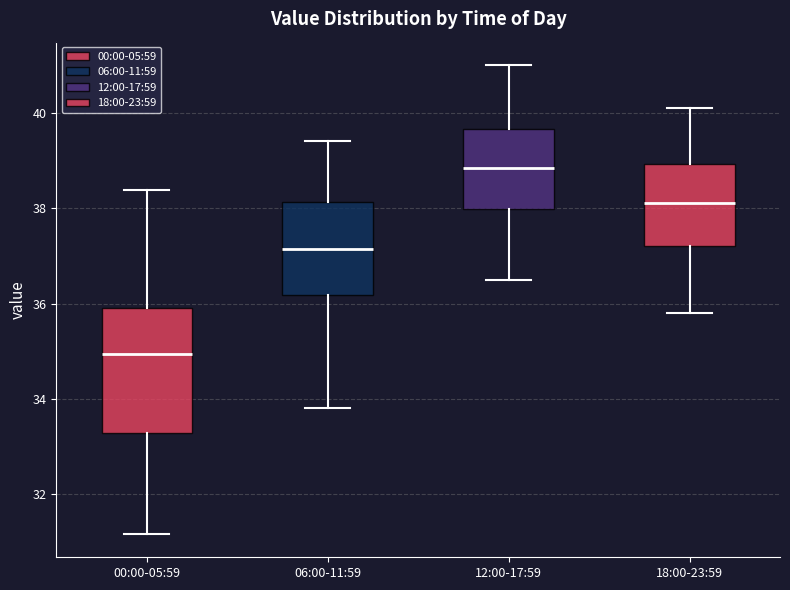

Where is the upper edge of the box for 06:00-11:59 on the y-axis? The values are not printed on the chart, so give them approximately, as read against the axis.

38.2